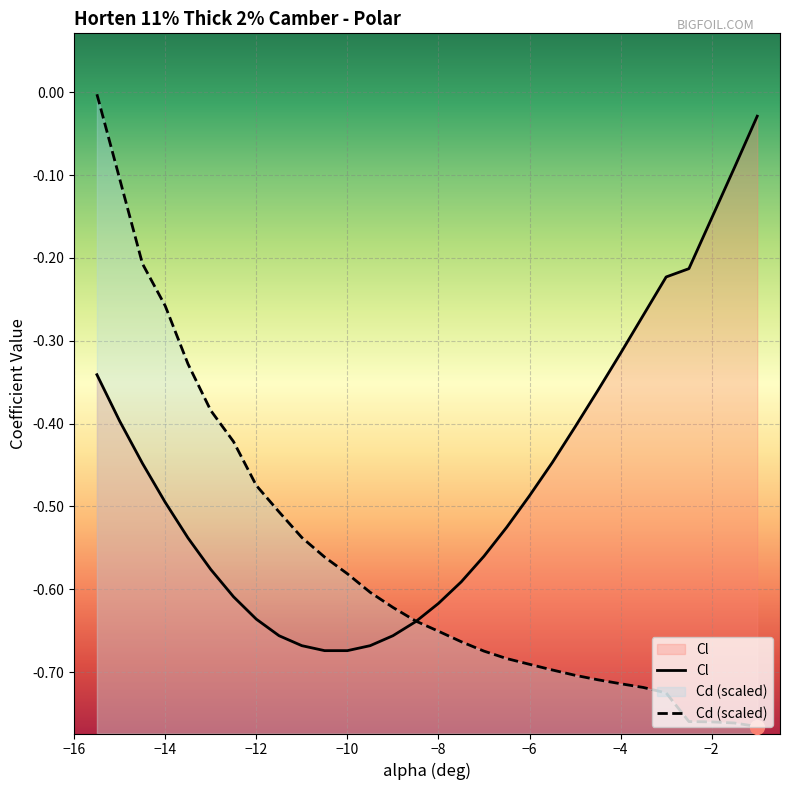

What are all the series names shown in the legend?

Cl, Cd